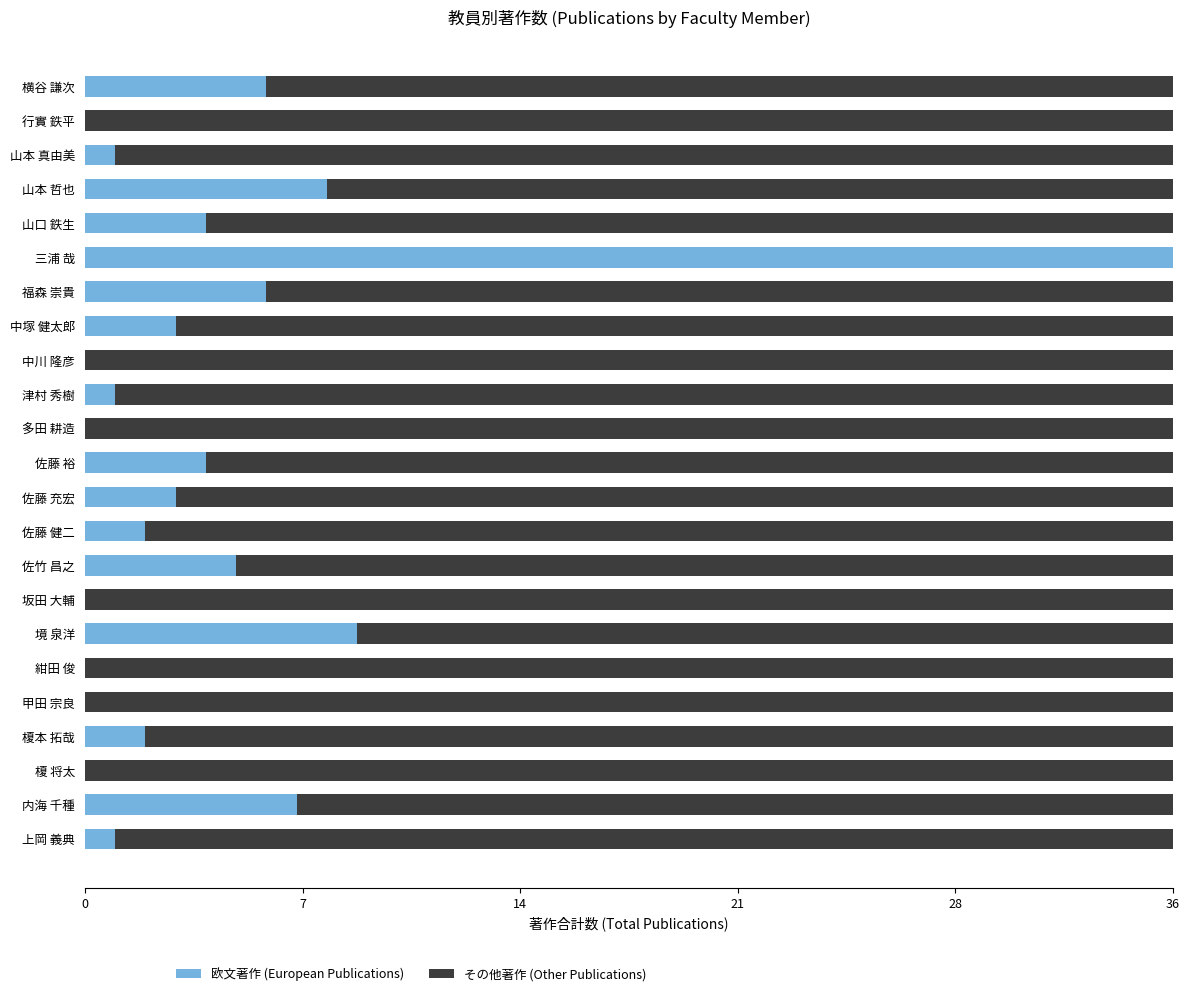

Count the number of data series in this chart.

2